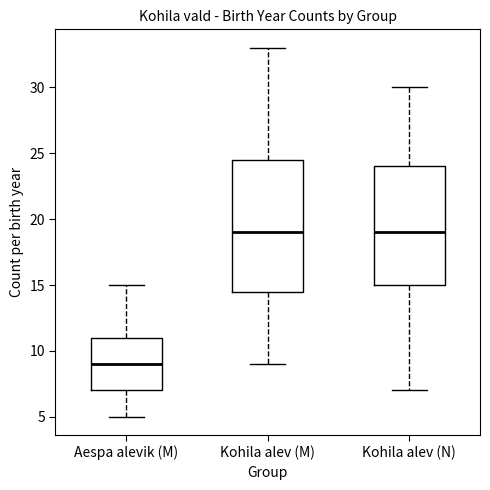

Reading left to right, read every box against the y-axis: the position of its median line, the range the box covers, and the ends of its whiskers. The values are not printed on the chart, so give them approximately, as read against the axis.

Aespa alevik (M): median 9.0, box 7.0 to 11.0, whiskers 5.0 to 15.0
Kohila alev (M): median 19.0, box 14.5 to 24.5, whiskers 9.0 to 33.0
Kohila alev (N): median 19.0, box 15.0 to 24.0, whiskers 7.0 to 30.0